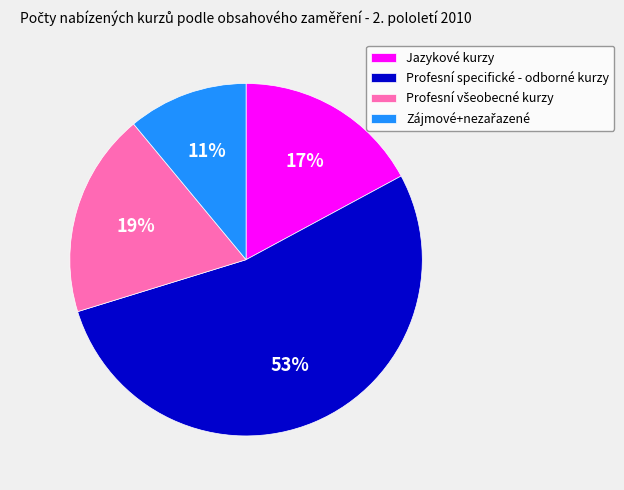

Which slice represents more than half of the pie?

Profesní specifické - odborné kurzy